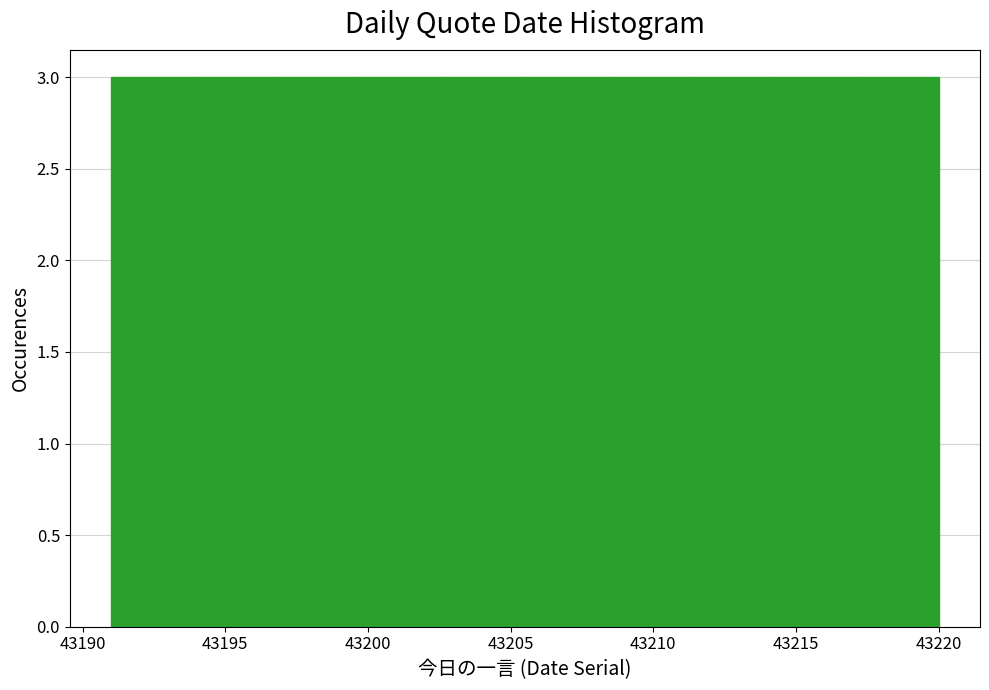

How tall is the bar that spans 43191.0 to 43193.9 on the x-axis? Neither the bar edges nor the heights are printed on the chart, so give them approximately, as read against the axes.

3